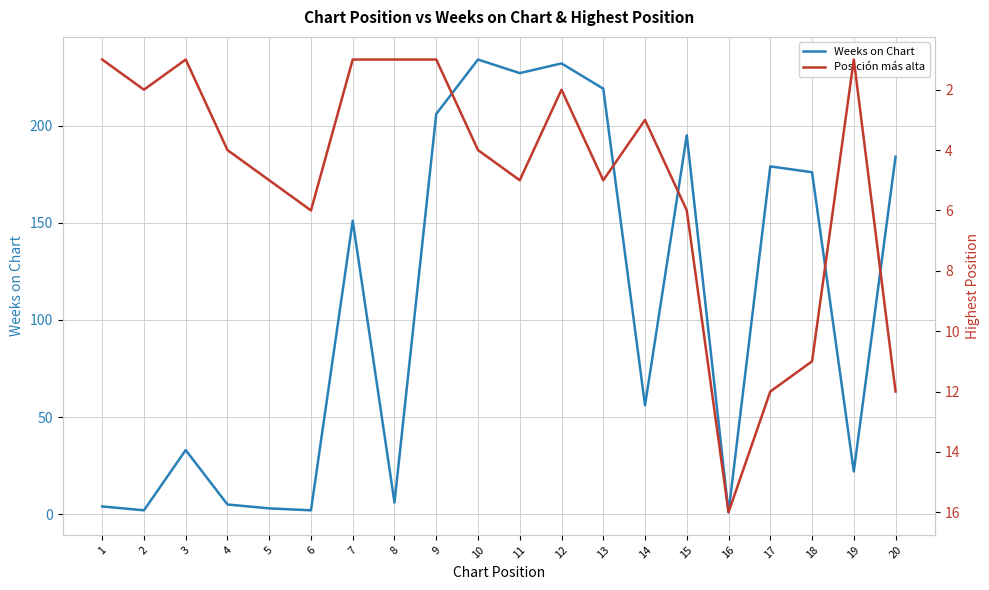

Rank the categories by Weeks on Chart value from highest to lowest.

10, 12, 11, 13, 9, 15, 20, 17, 18, 7, 14, 3, 19, 8, 4, 1, 5, 2, 6, 16